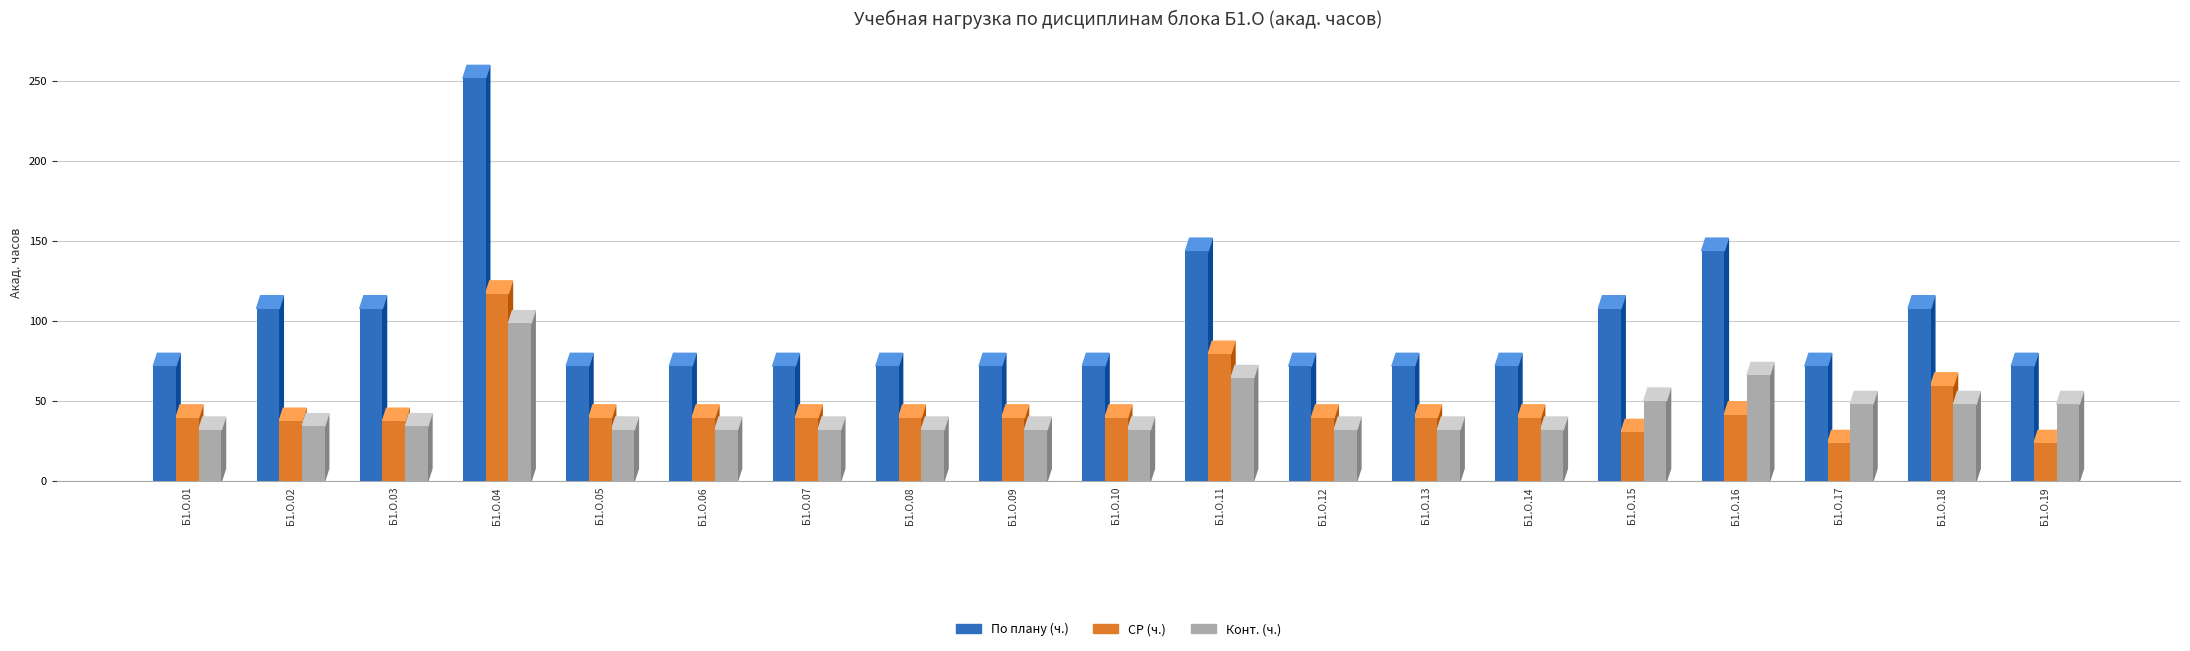

What is the difference between the highest and lowest values at Б1.О.16?

102.3